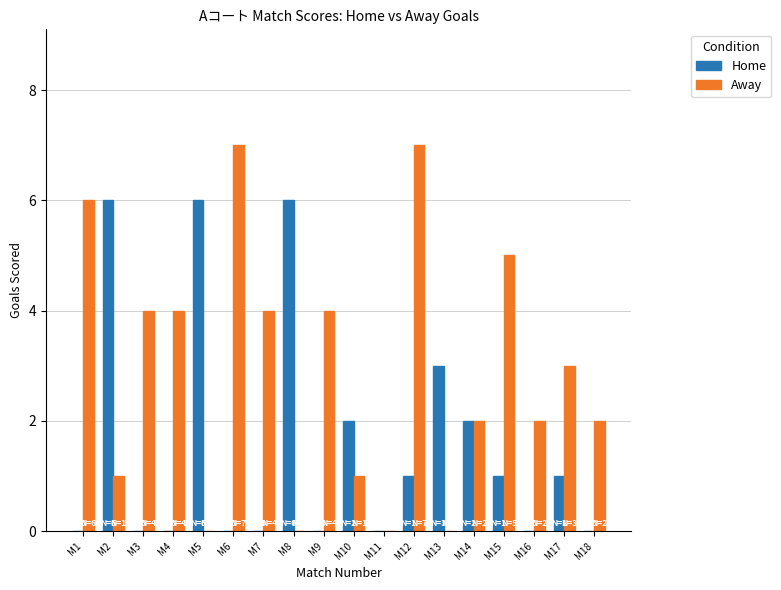

Which series has the largest total across all categories?

Away